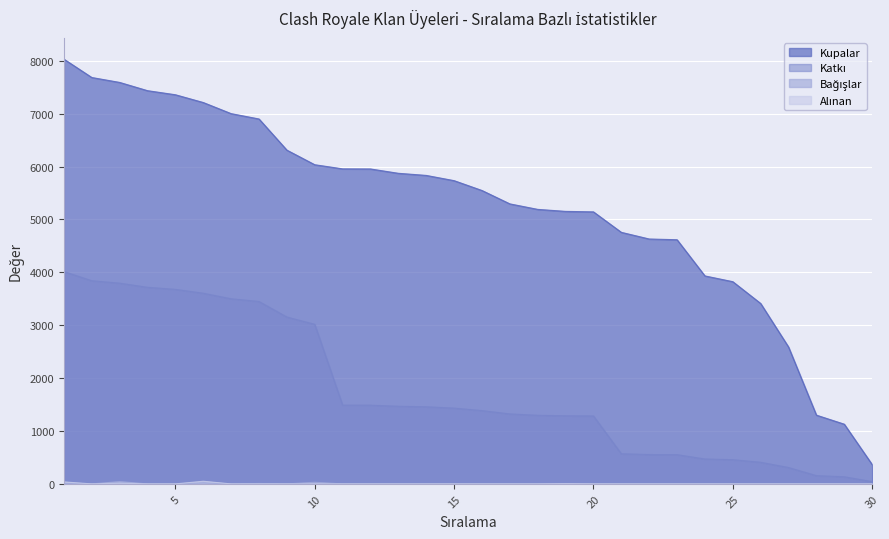

What is the sum of all Alınan values?

109